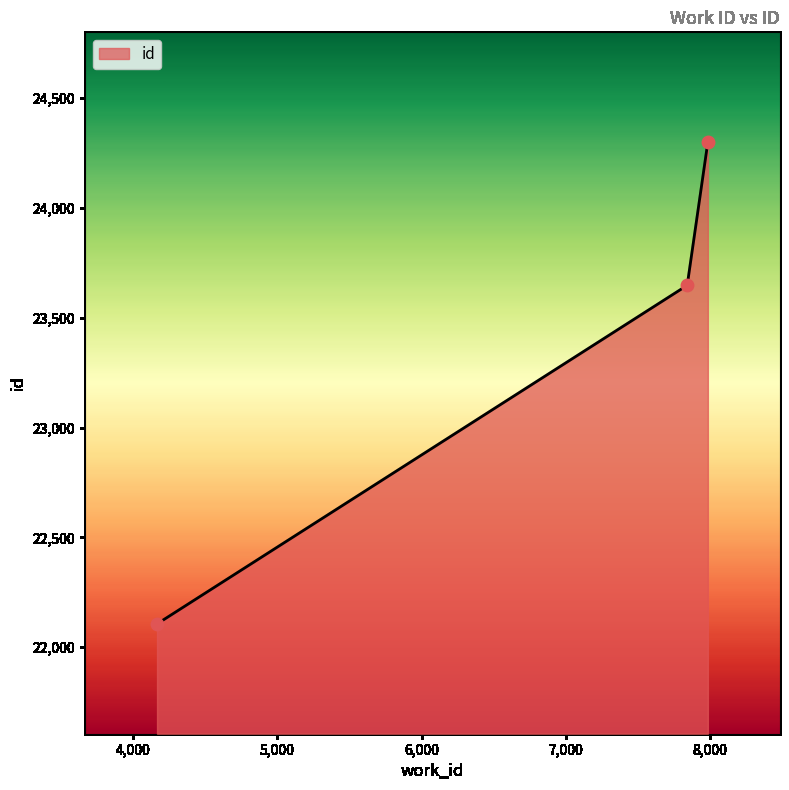

What is the difference between the maximum and minimum values?

2194